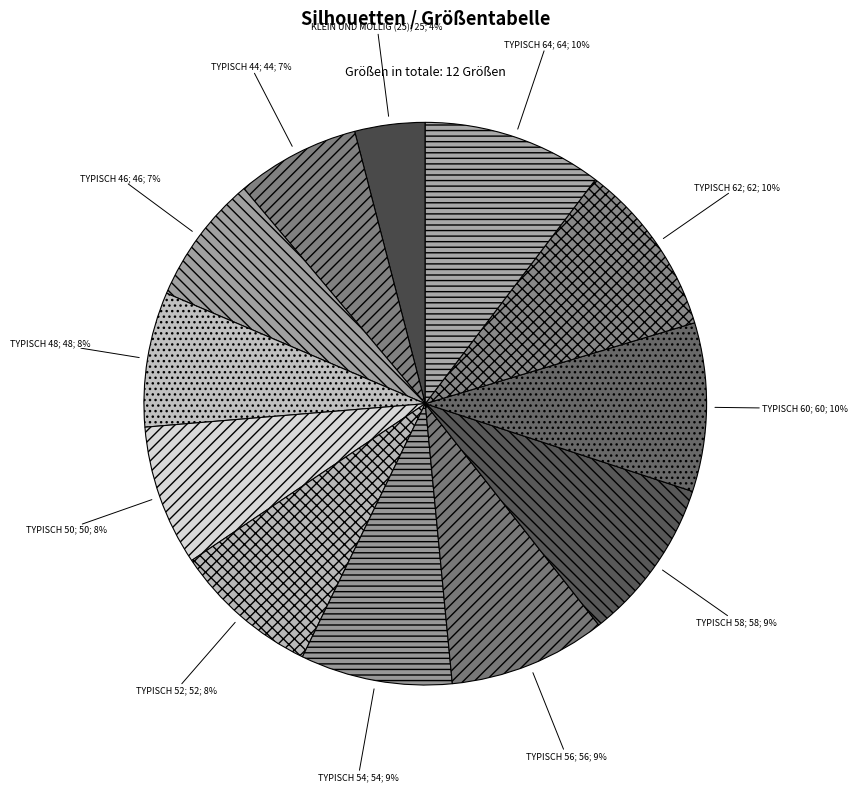

Does any single category account for the majority?

No